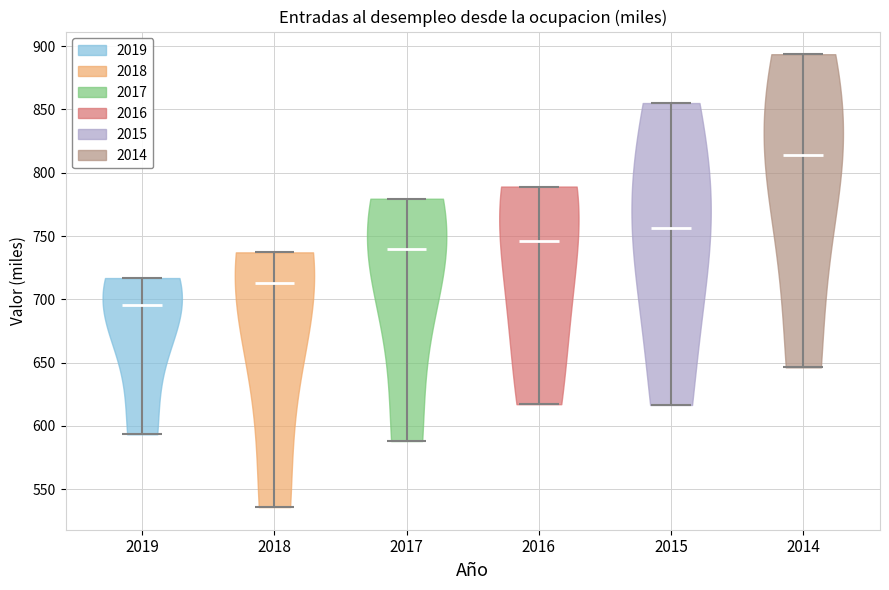

Reading left to right, read every violin against the y-axis: where its median line is, and the lowest and highest points it reaches. The values are not printed on the chart, so give them approximately, as read against the axis.

2019: median line 695, lowest point 595, highest point 715
2018: median line 715, lowest point 535, highest point 735
2017: median line 740, lowest point 590, highest point 780
2016: median line 745, lowest point 615, highest point 790
2015: median line 755, lowest point 615, highest point 855
2014: median line 815, lowest point 645, highest point 895